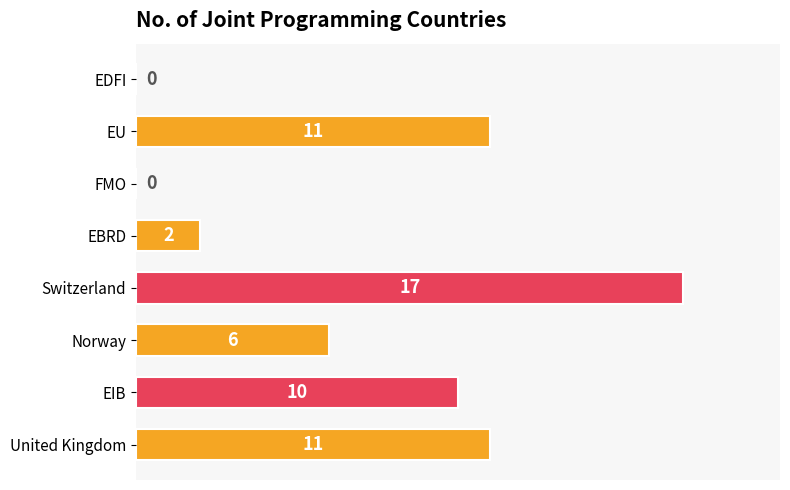

Count the number of data series in this chart.

1